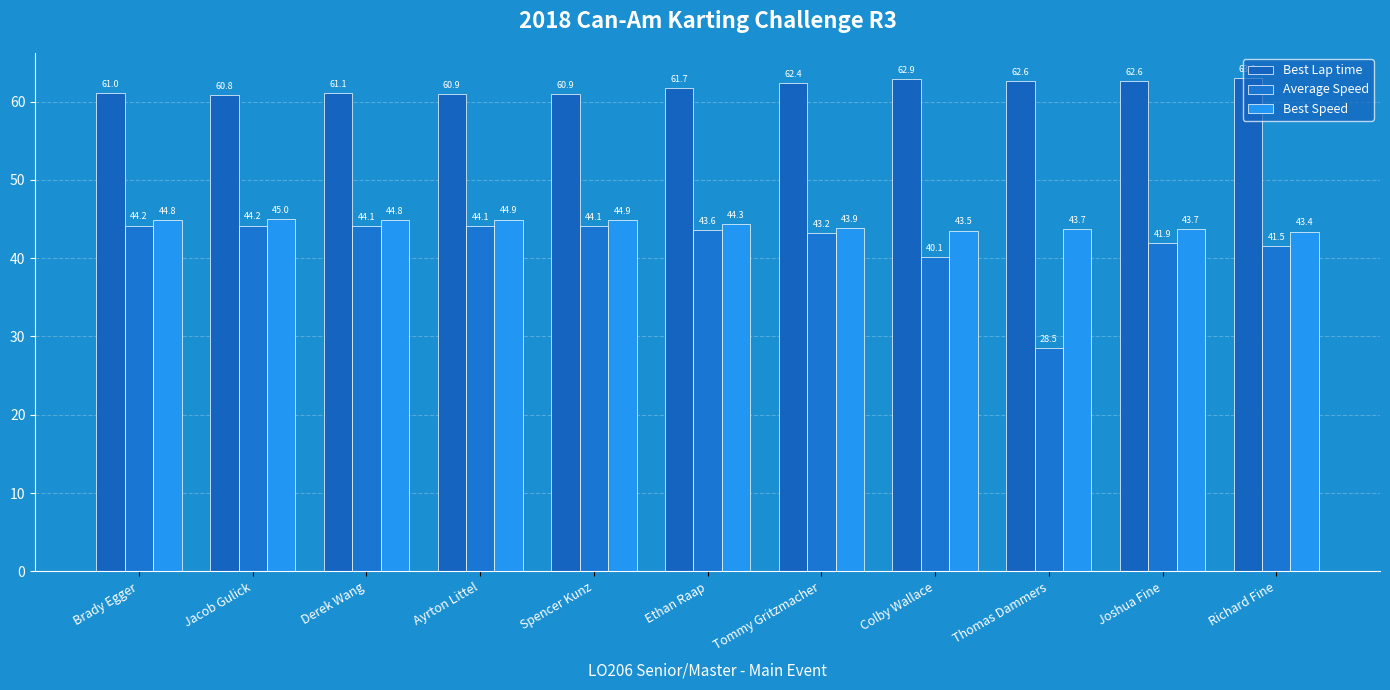

True or false: Best Speed has a value of 43.9 at Tommy Gritzmacher.

True